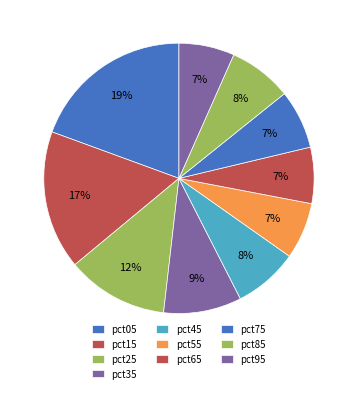

How many slices are in this pie chart?

10